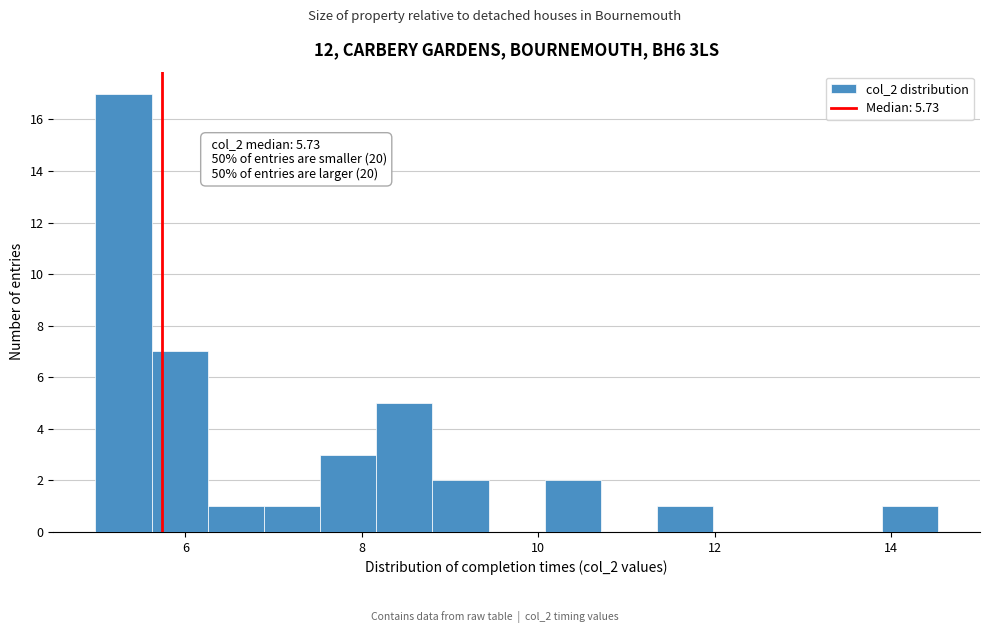

Around what value on the x-axis is the tallest bar? Give the approximate position of its centre, as read against the axis.

5.2